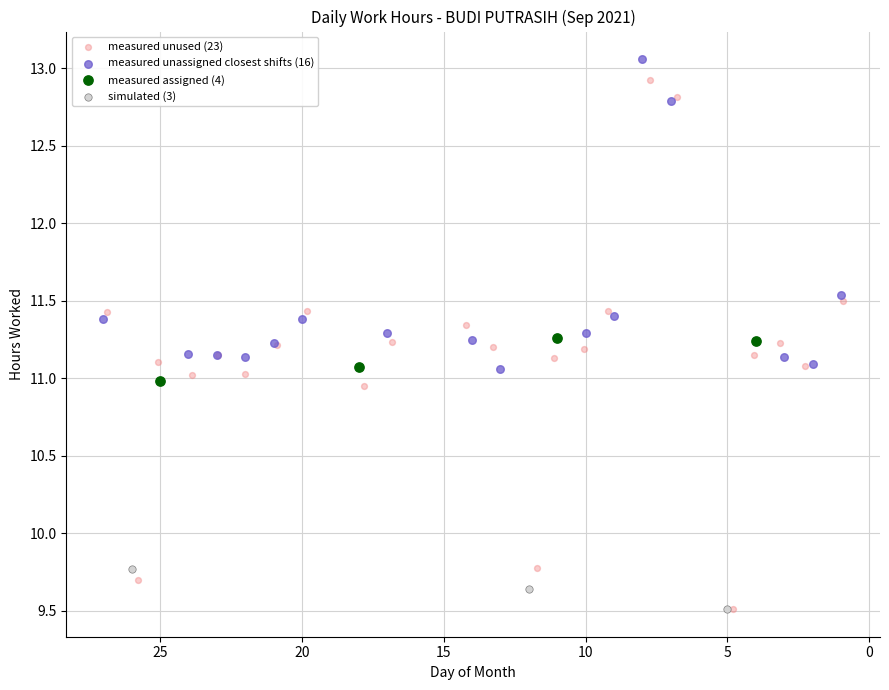

Which series has the widest spread of Y values?

measured unused (23)